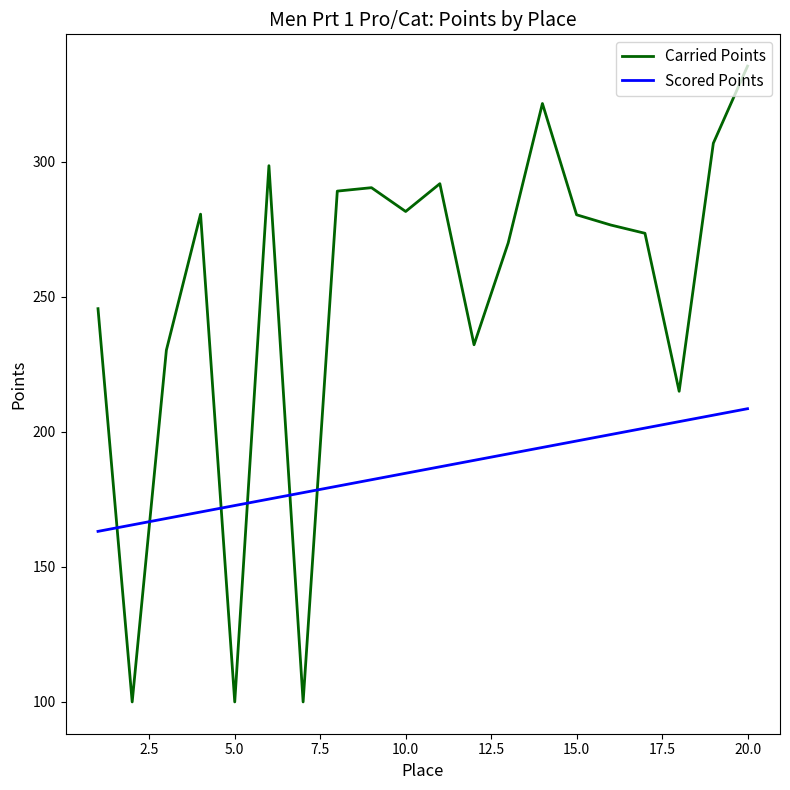

What is the minimum value for Scored Points?

163.1